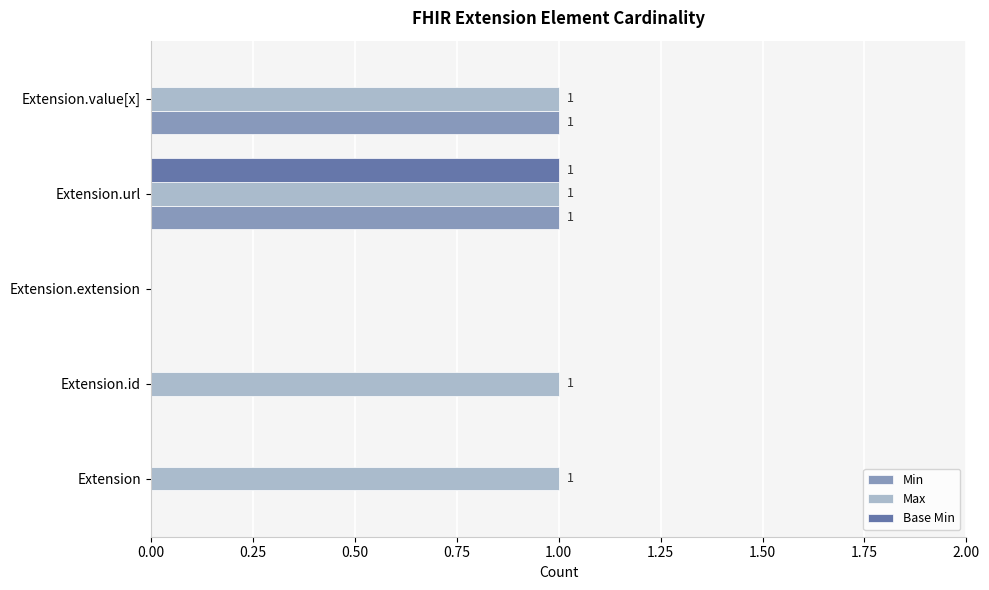

What is the sum of all Max values?

4